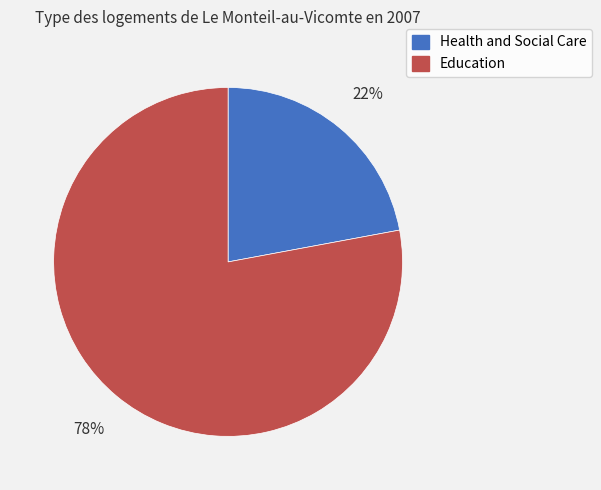

Do Education and Health and Social Care together represent more than half of the pie?

Yes